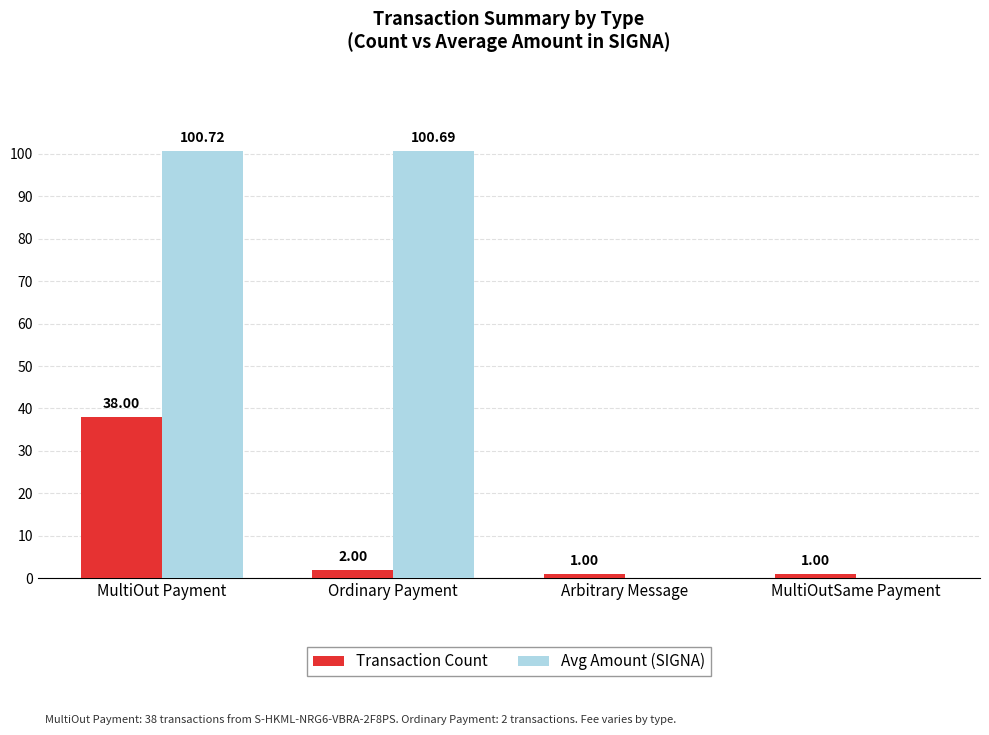

Which label corresponds to the largest value in the chart?

MultiOut Payment